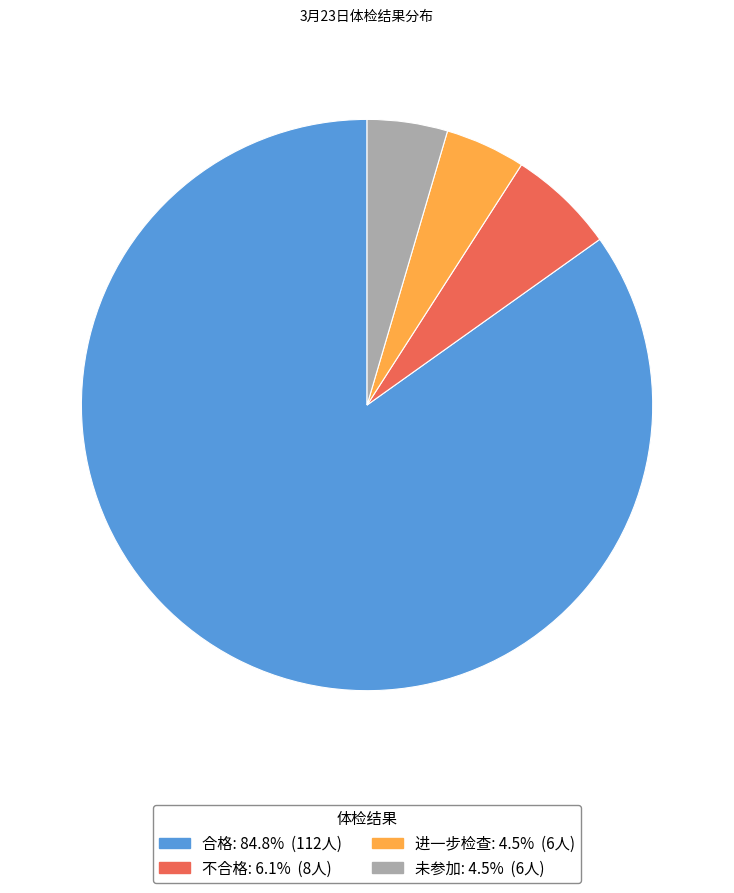

Which slice represents more than half of the pie?

合格